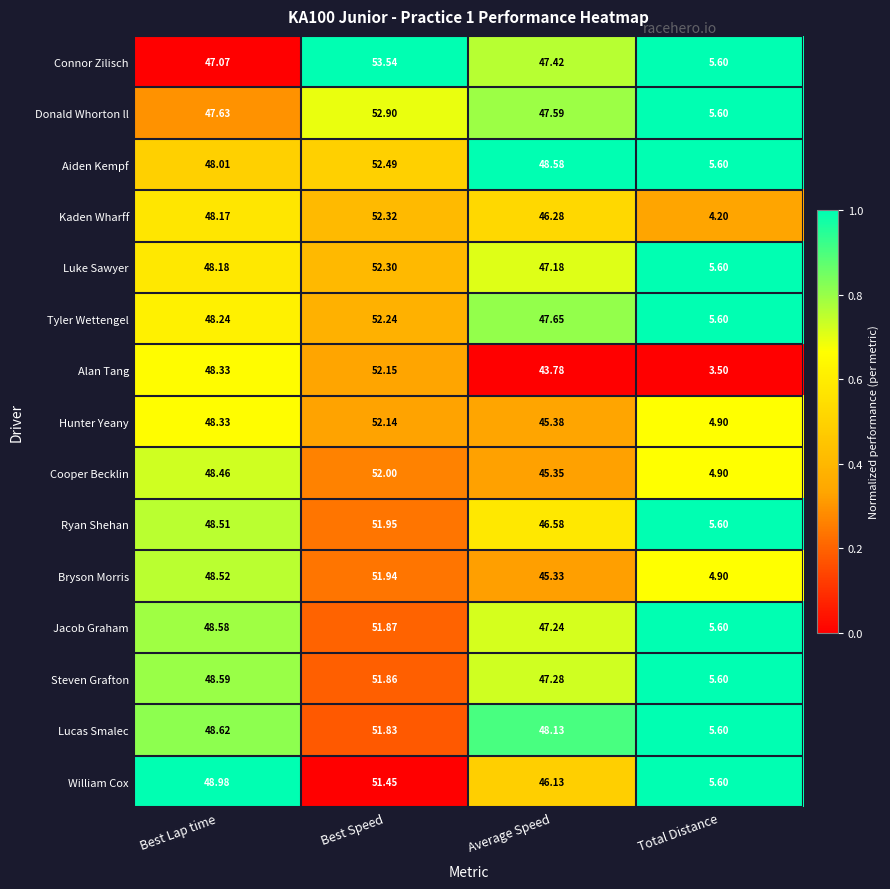

At which label is Alan Tang closest to 27?

Average Speed